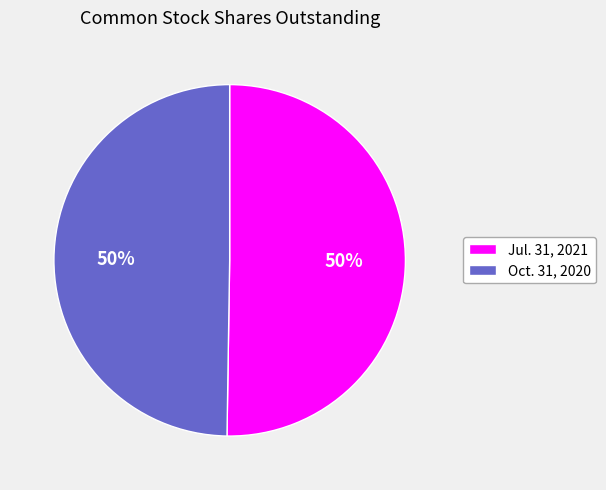

What is the ratio of the value at Oct. 31, 2020 to the value at Jul. 31, 2021?

1.0